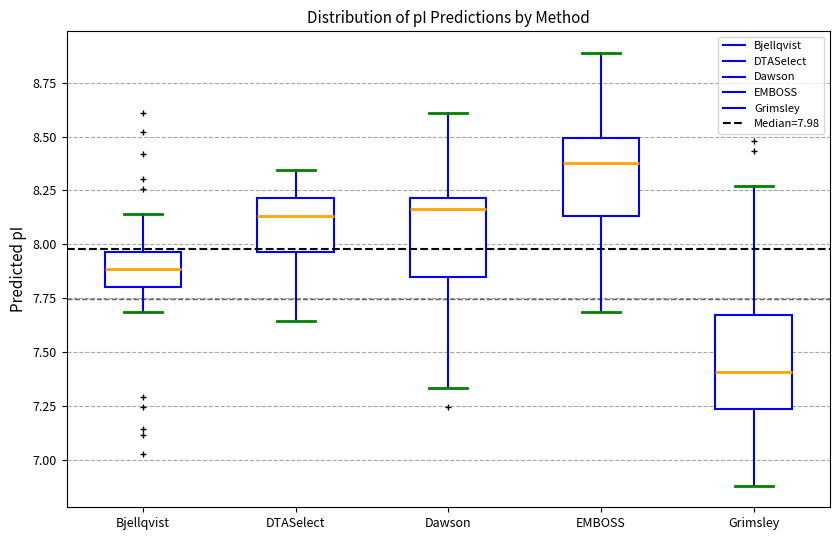

Reading left to right, transcribe this box plot: for each box, give where its median line is, the range the box spans, and where its two whiskers end, as read against the y-axis. The values are not printed on the chart, so give them approximately, as read against the axis.

Bjellqvist: median 7.90, box 7.80 to 7.95, whiskers 7.70 to 8.15
DTASelect: median 8.15, box 7.95 to 8.20, whiskers 7.65 to 8.35
Dawson: median 8.15, box 7.85 to 8.20, whiskers 7.35 to 8.60
EMBOSS: median 8.40, box 8.15 to 8.50, whiskers 7.70 to 8.90
Grimsley: median 7.40, box 7.25 to 7.65, whiskers 6.90 to 8.25